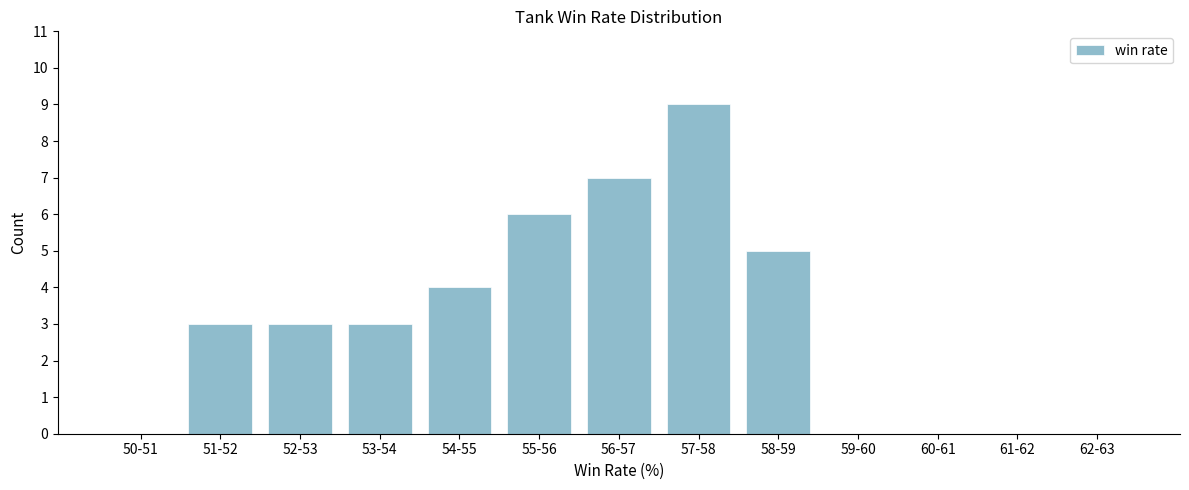

Reading right to left, list all the values displayed in this chart.

62-63=0	61-62=0	60-61=0	59-60=0	58-59=5	57-58=9	56-57=7	55-56=6	54-55=4	53-54=3	52-53=3	51-52=3	50-51=0